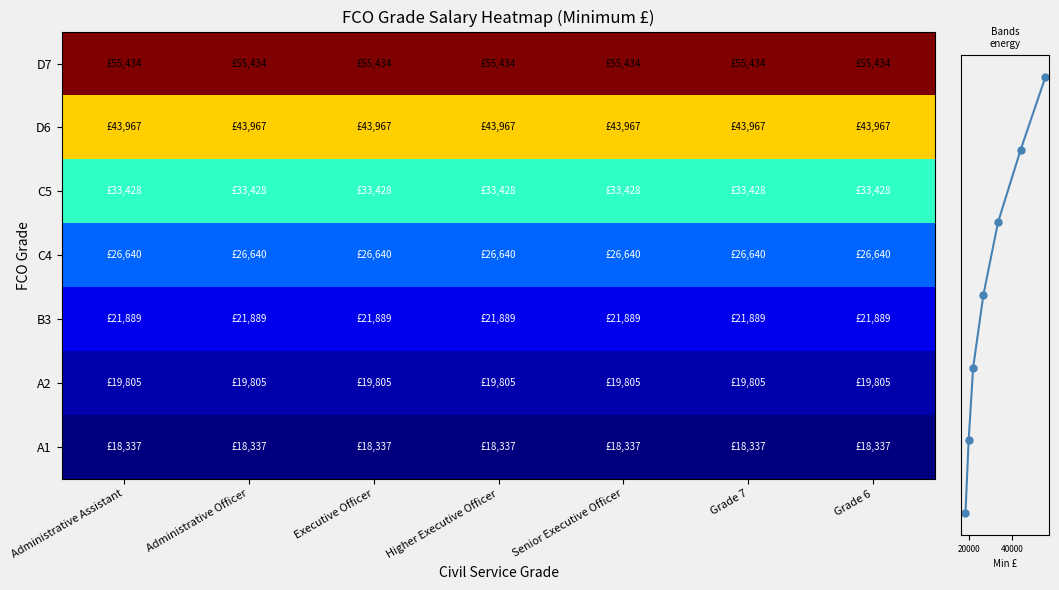

Rank the categories by D7 value from highest to lowest.

Administrative Assistant, Administrative Officer, Executive Officer, Higher Executive Officer, Senior Executive Officer, Grade 7, Grade 6